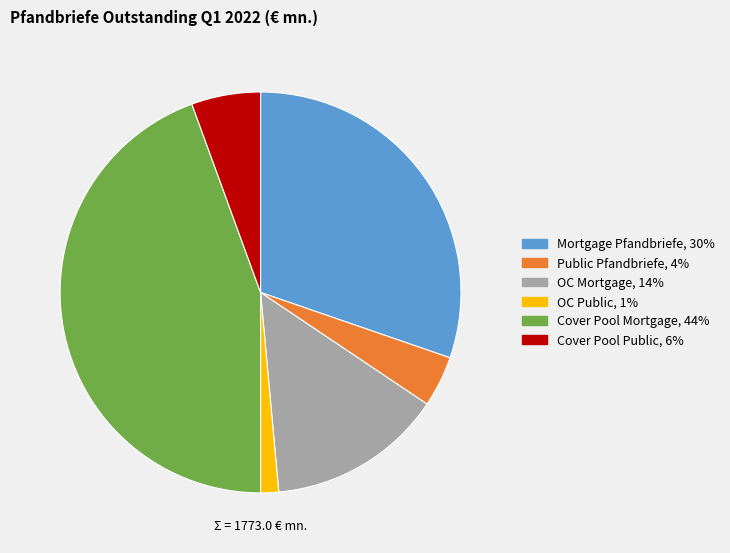

How many segments does this pie chart have?

6